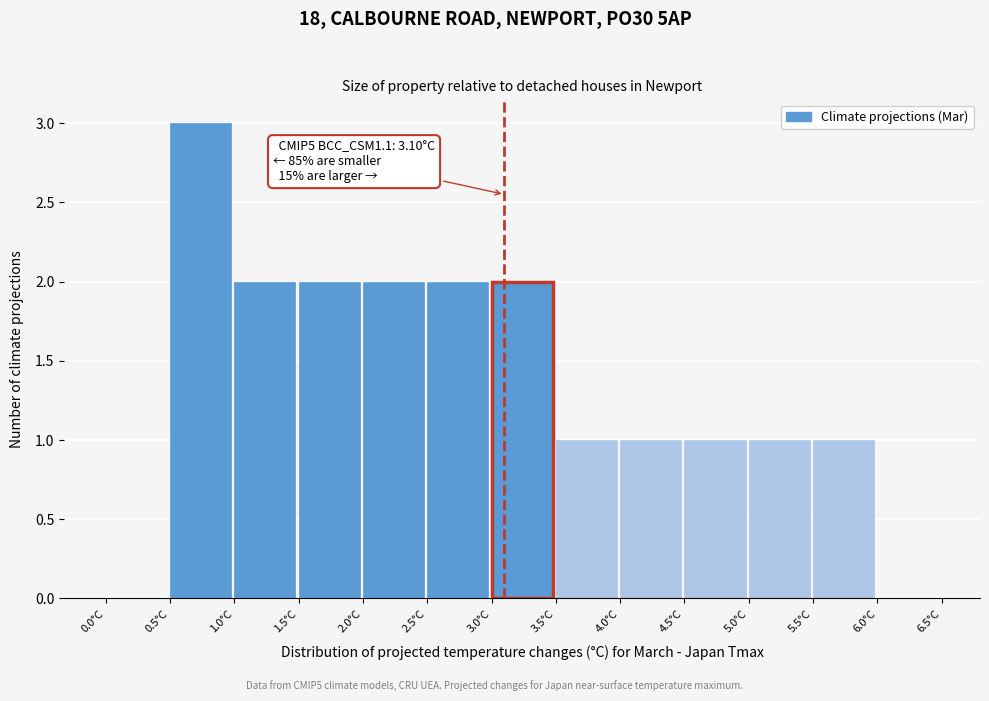

Over which range of the x-axis is the bar tallest?

0.5 to 1.0